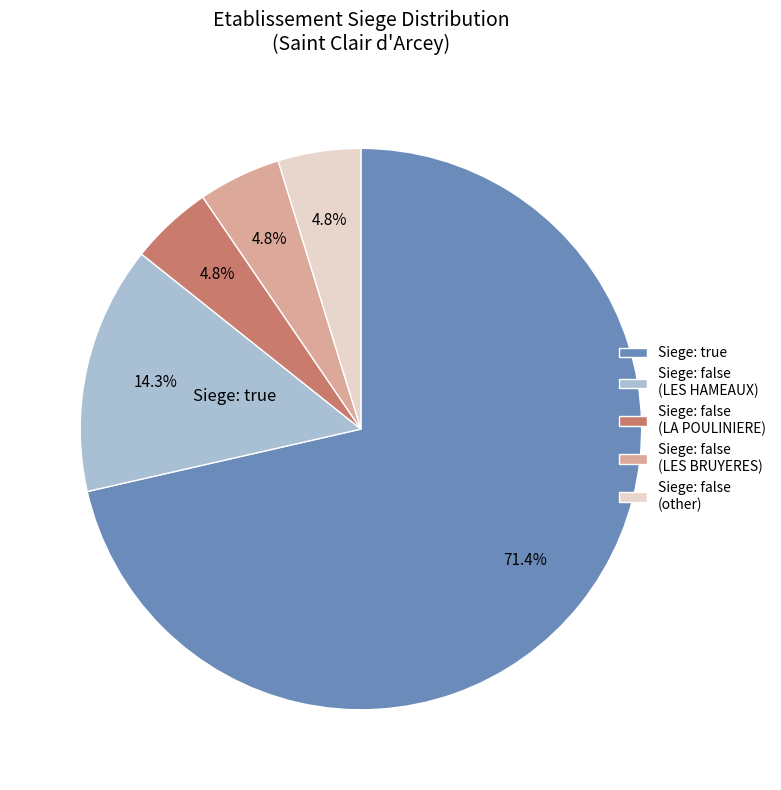

Is there any slice that represents more than half of the pie?

Yes